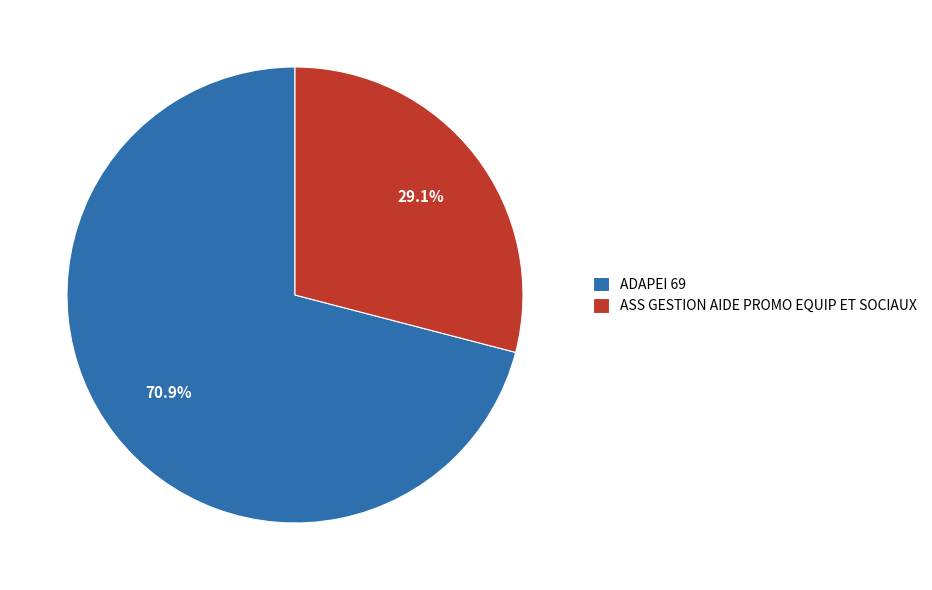

Which slice represents more than half of the pie?

ADAPEI 69